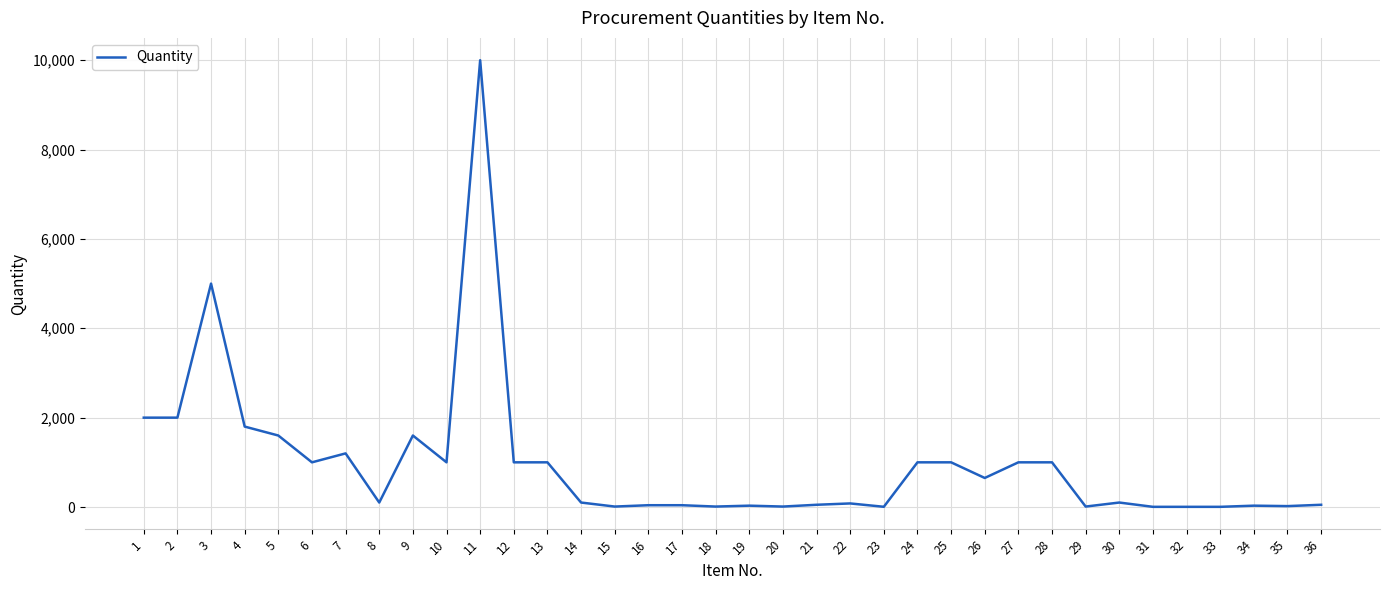

What is the maximum value shown in the chart?

10000